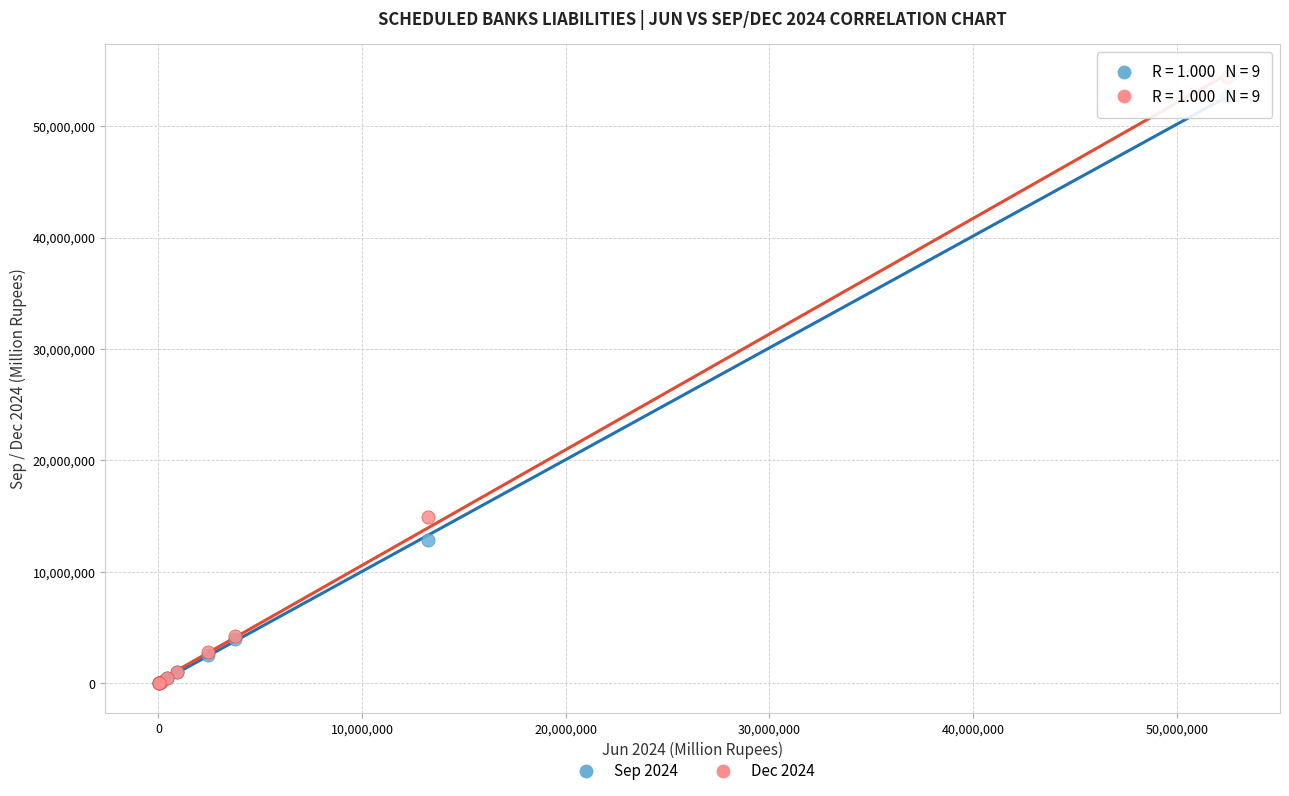

Which series has the widest spread of Y values?

Dec 2024